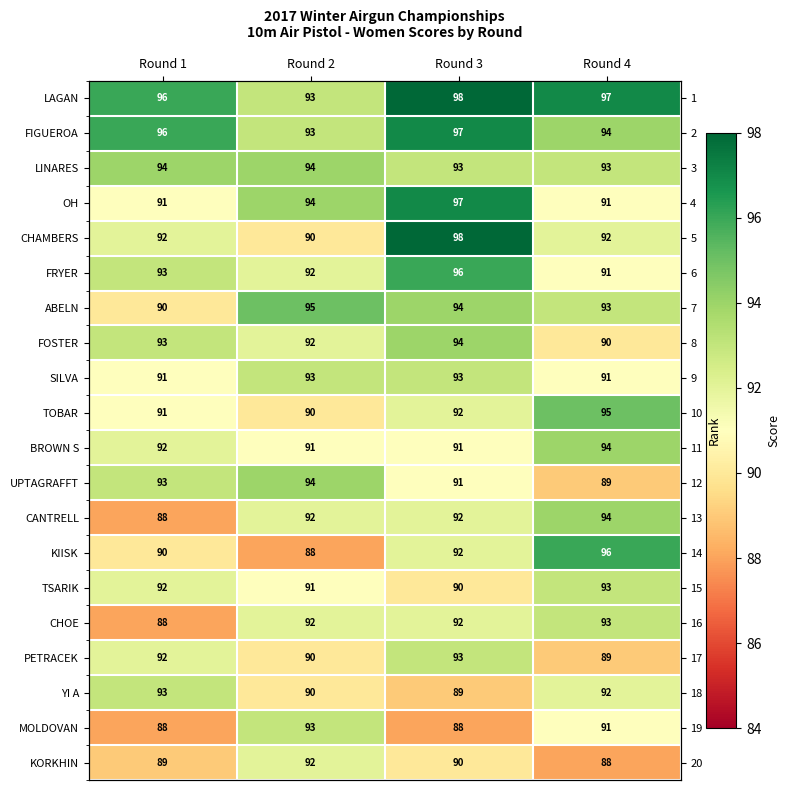

What is the minimum value for FOSTER?

90